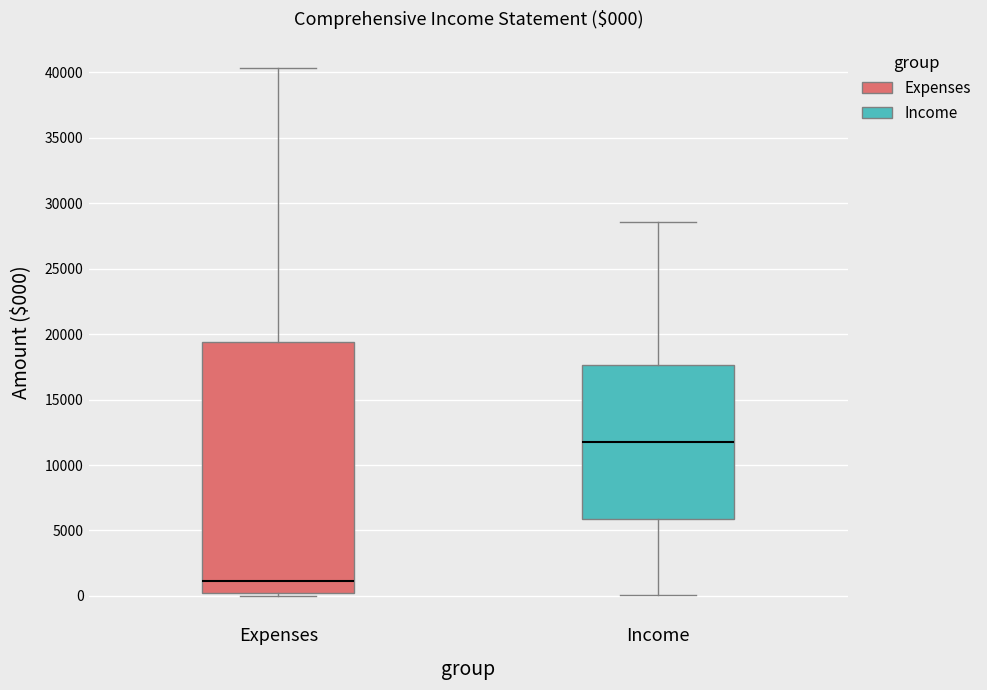

Which box has the highest median line?

Income